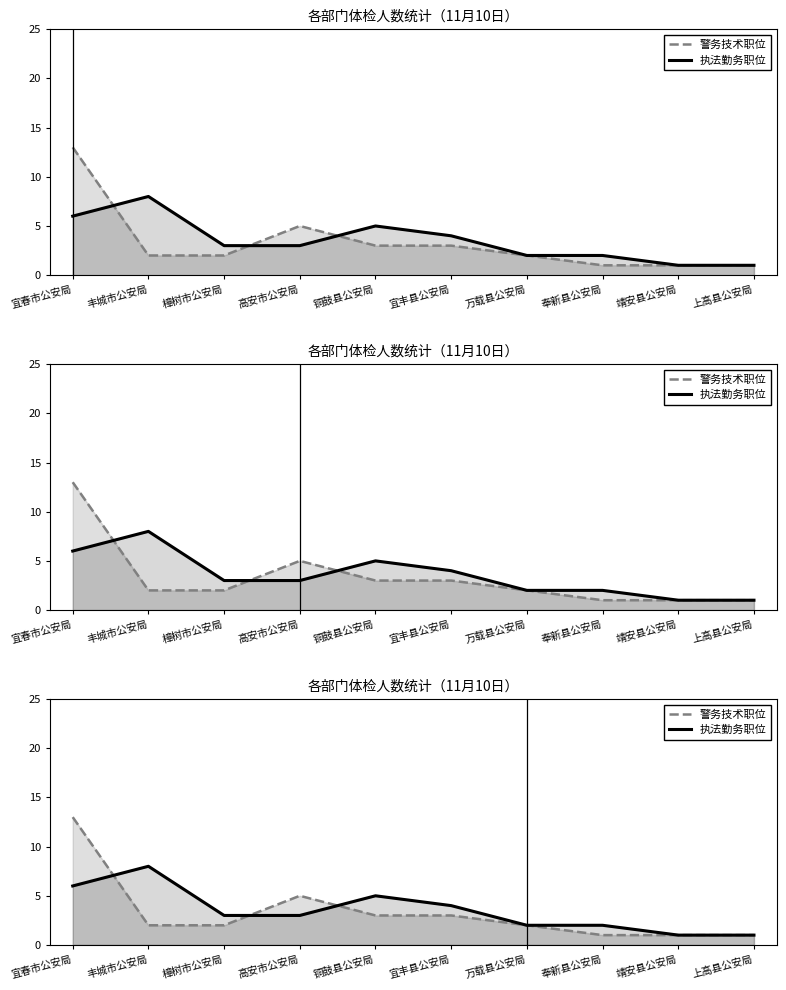

What is the difference between the 执法勤务职位 values at 上高县公安局 and 宜丰县公安局?

3